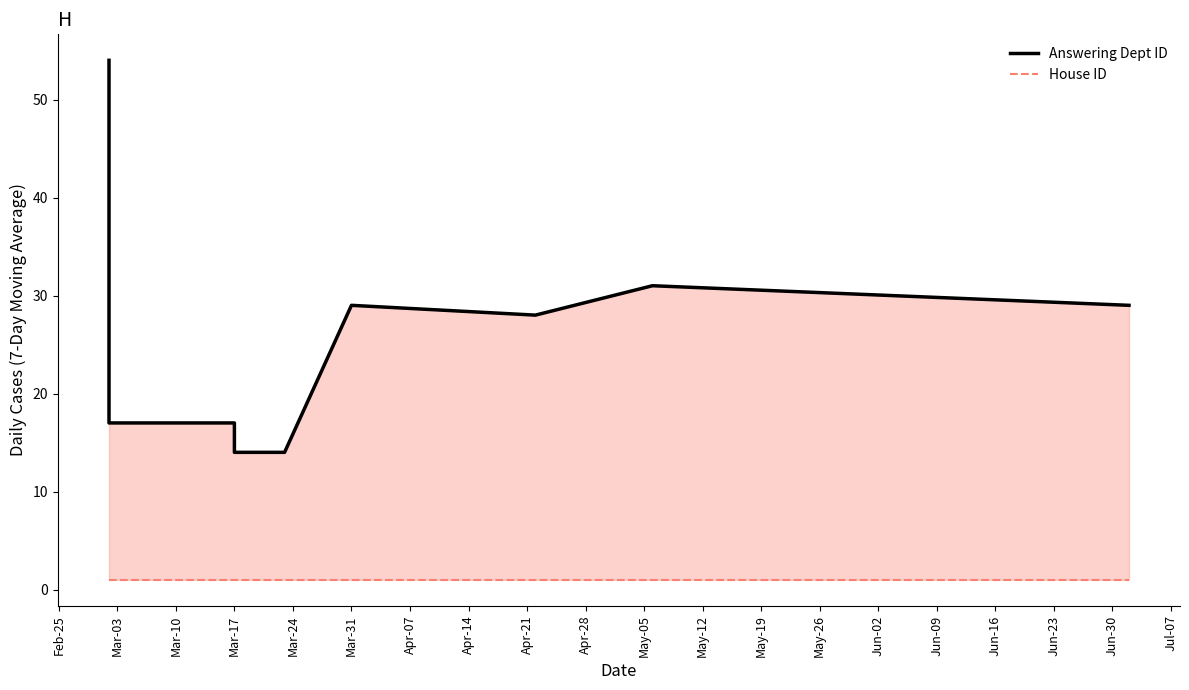

At Apr-28, list the series in order from largest to smallest.

Answering Dept ID, House ID